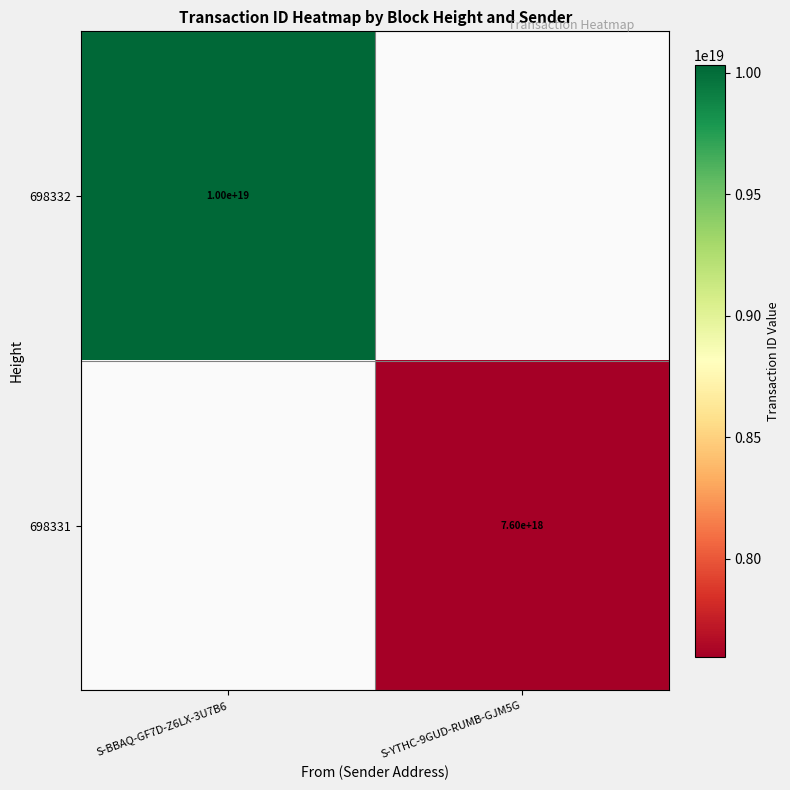

The value of 698332 at S-BBAQ-GF7D-Z6LX-3U7B6 is 4622241537069840384. True or false?

False